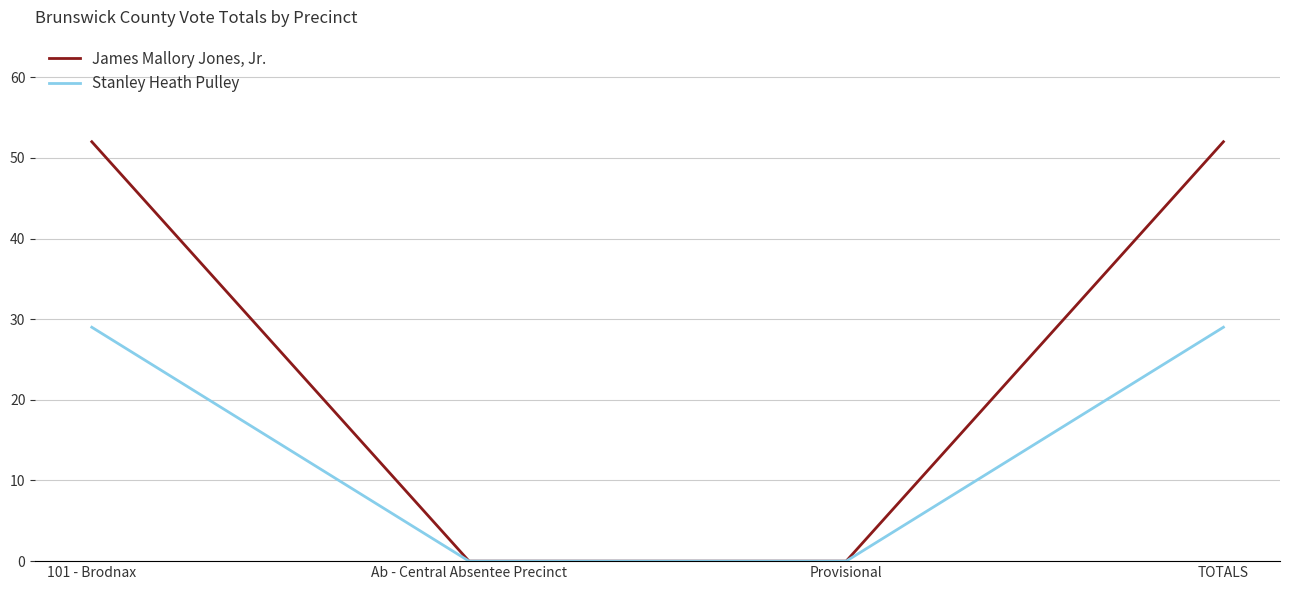

Is the value of James Mallory Jones, Jr. at Provisional greater than the value of Stanley Heath Pulley at 101 - Brodnax?

No